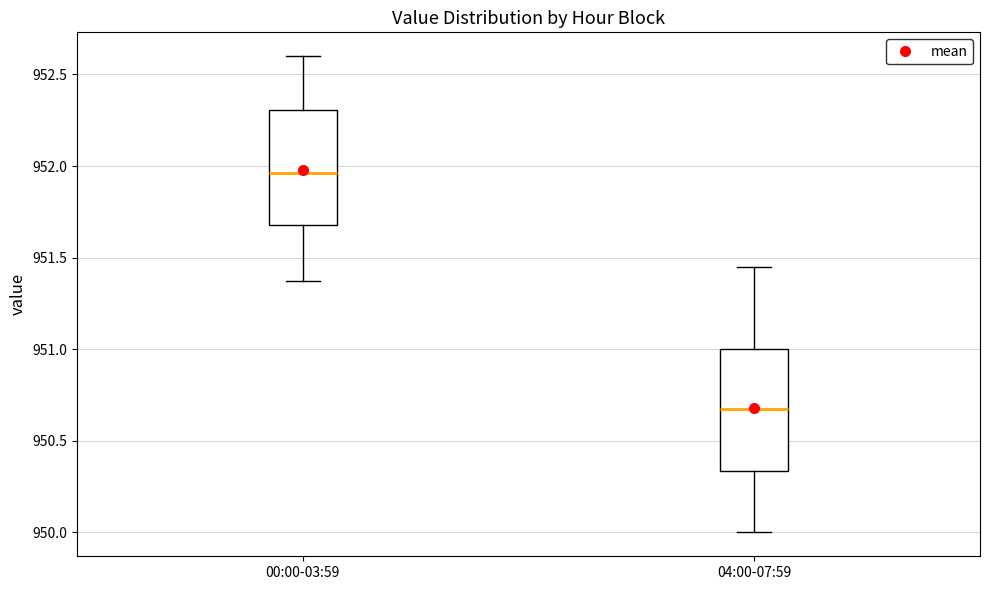

Reading left to right, transcribe this box plot: for each box, give where its median line is, the range the box spans, and where its two whiskers end, as read against the y-axis. The values are not printed on the chart, so give them approximately, as read against the axis.

00:00-03:59: median 951.95, box 951.70 to 952.30, whiskers 951.35 to 952.60
04:00-07:59: median 950.70, box 950.35 to 951.00, whiskers 950.00 to 951.45